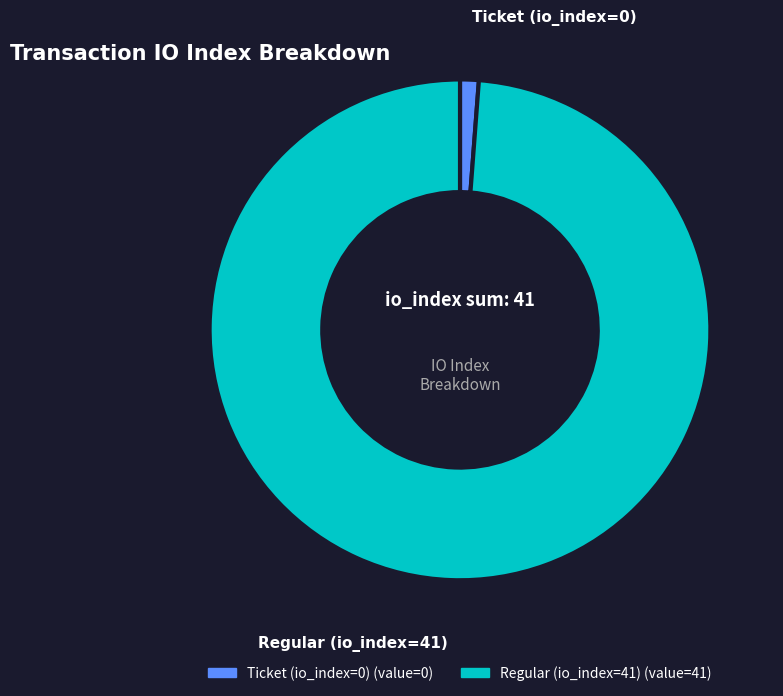

Rank the categories by value from highest to lowest.

Regular (io_index=41), Ticket (io_index=0)